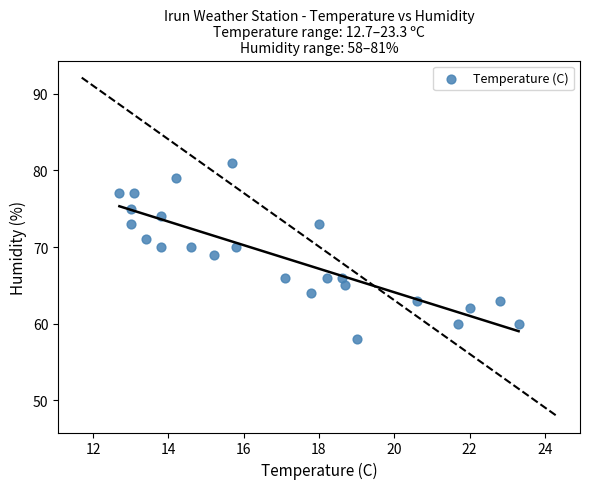

What is the range of Y values (max minus min)?

23